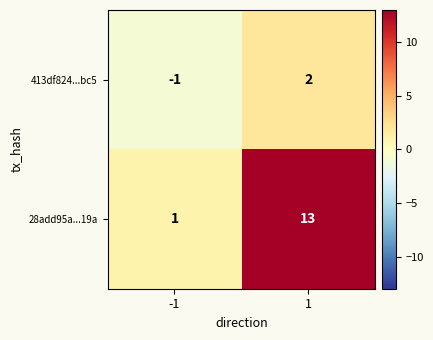

Is it true that 28add95a...19a equals 13 at 1?

True